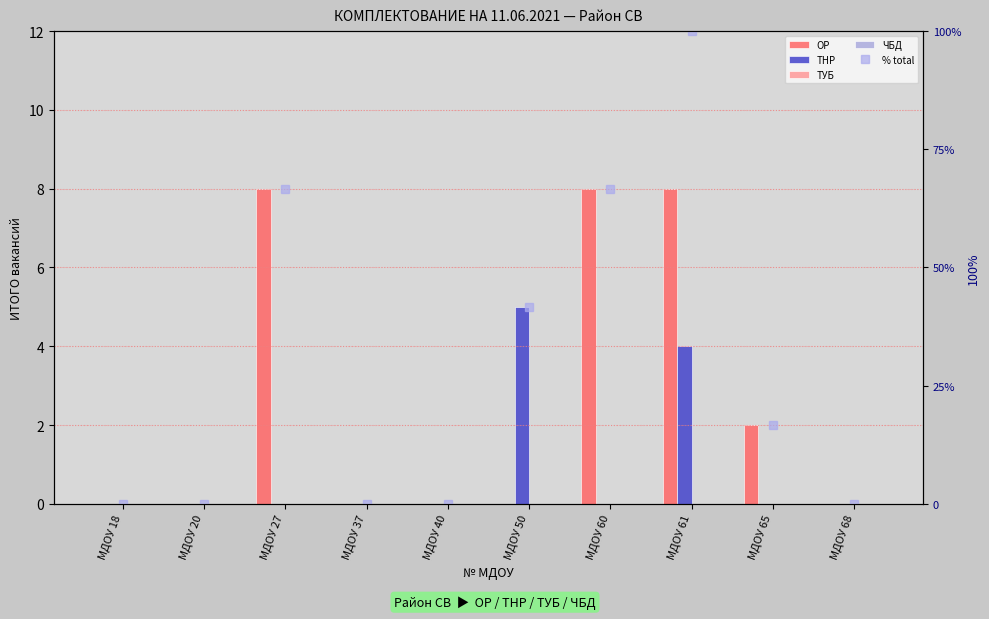

What is the difference between the maximum and minimum values in the ТНР series?

5.0